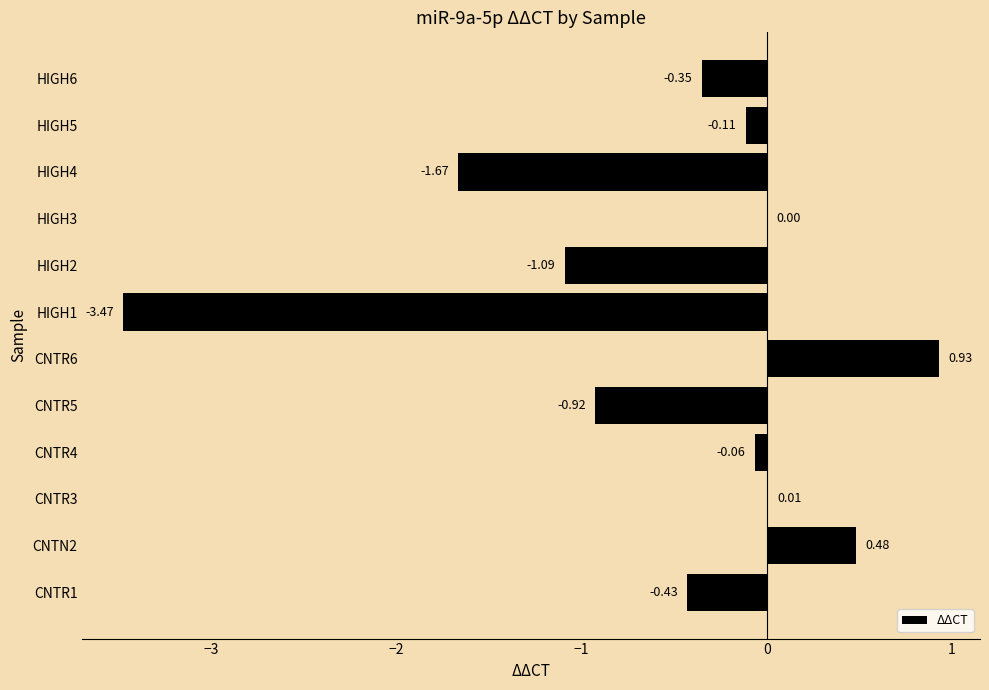

Count the number of categories in the chart.

12